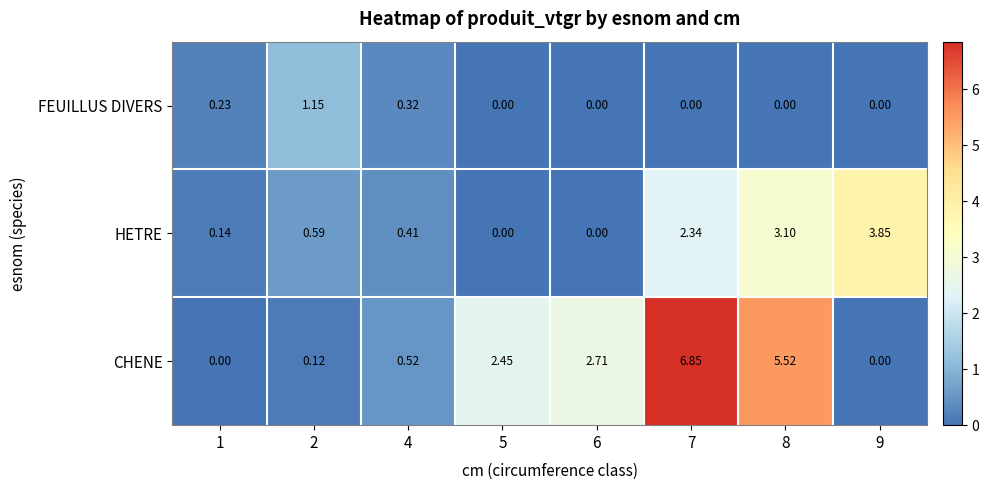

At which category is the sum across all series the highest?

7